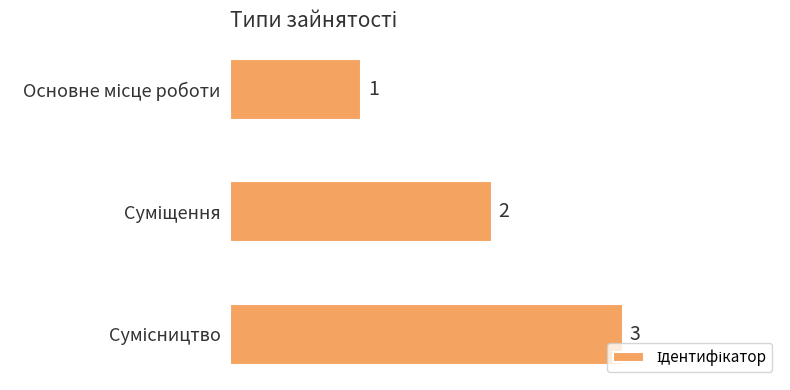

What is the minimum value shown in the chart?

1